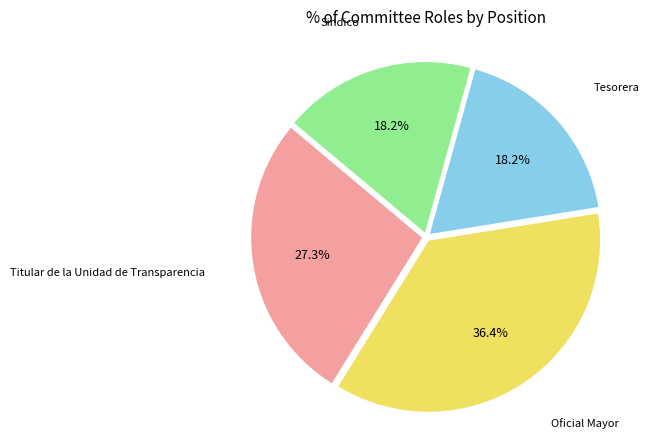

Between Titular de la Unidad de Transparencia and Oficial Mayor, which is larger?

Oficial Mayor